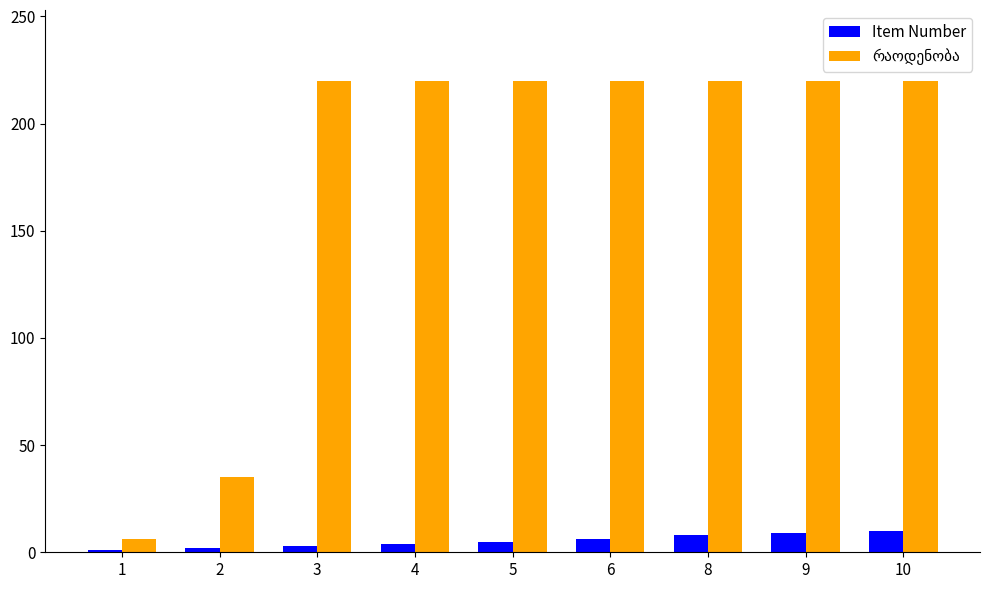

What is the sum of all Item Number values?

48